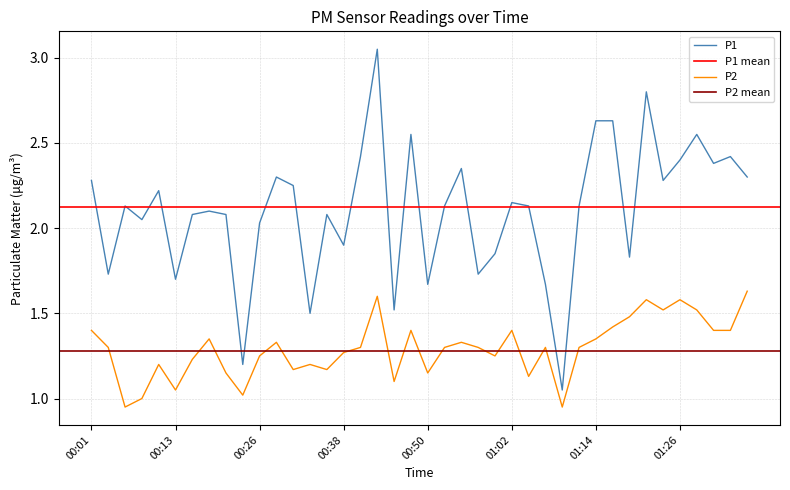

True or false: P2 and P1 intersect in this chart.

False